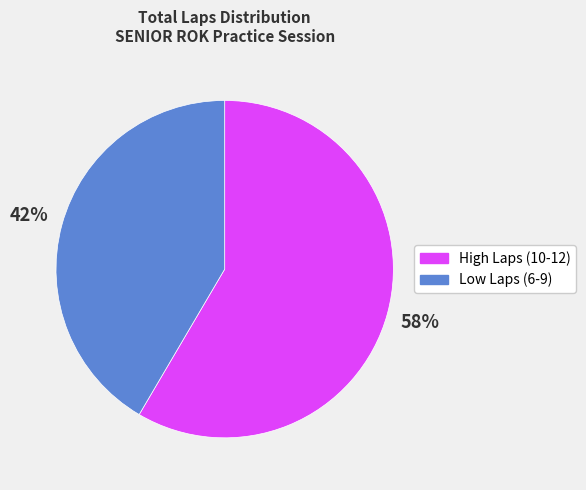

What percentage is the High Laps (10-12) slice, to the nearest percent?

58%